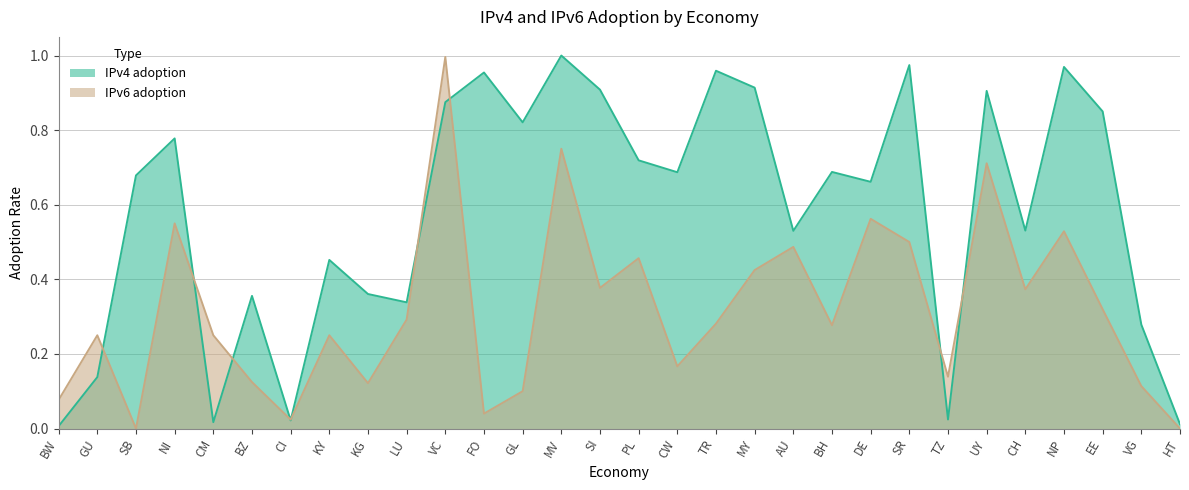

What is the difference between the highest and lowest values at GL?

0.7